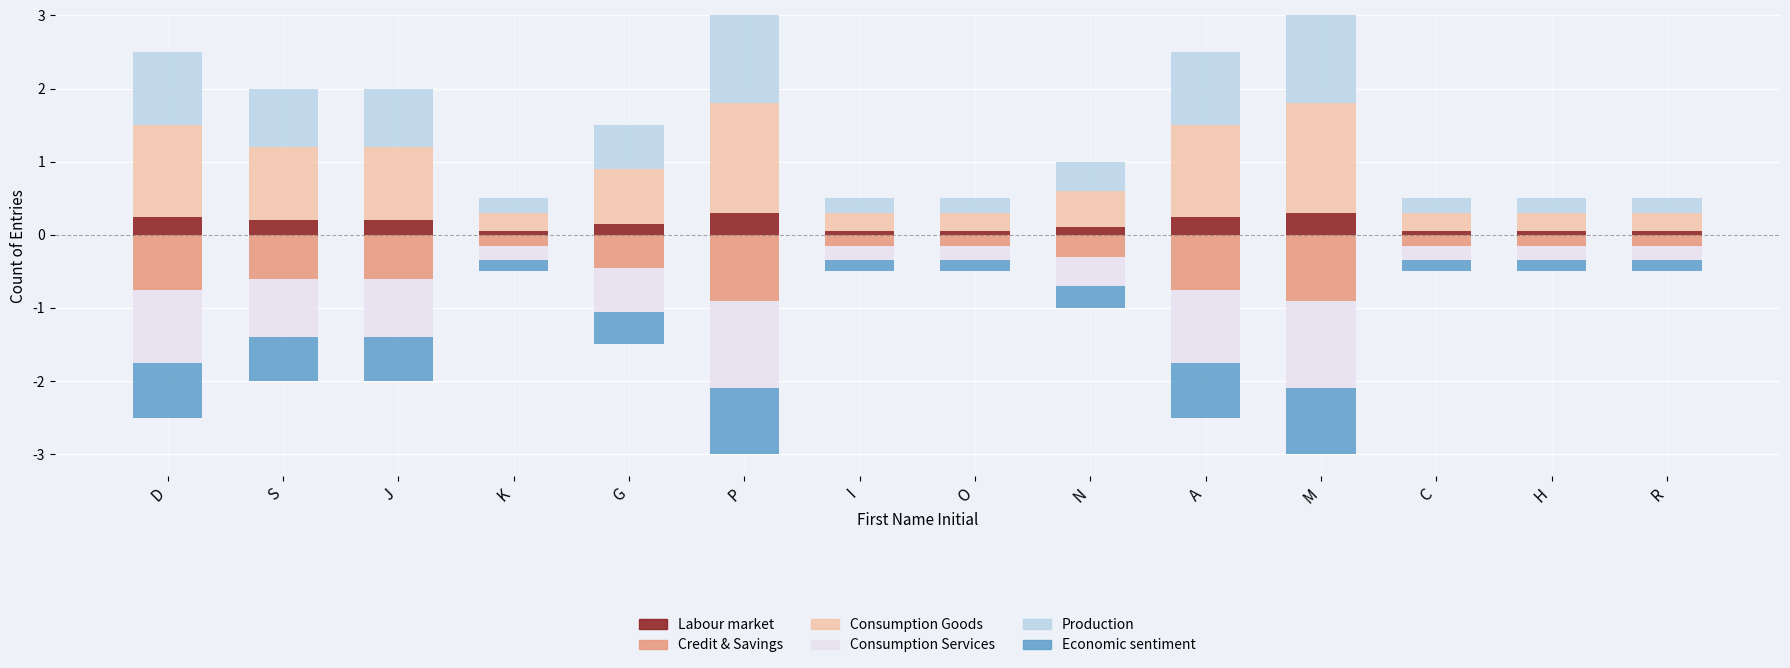

Which label corresponds to the smallest value in the chart?

D